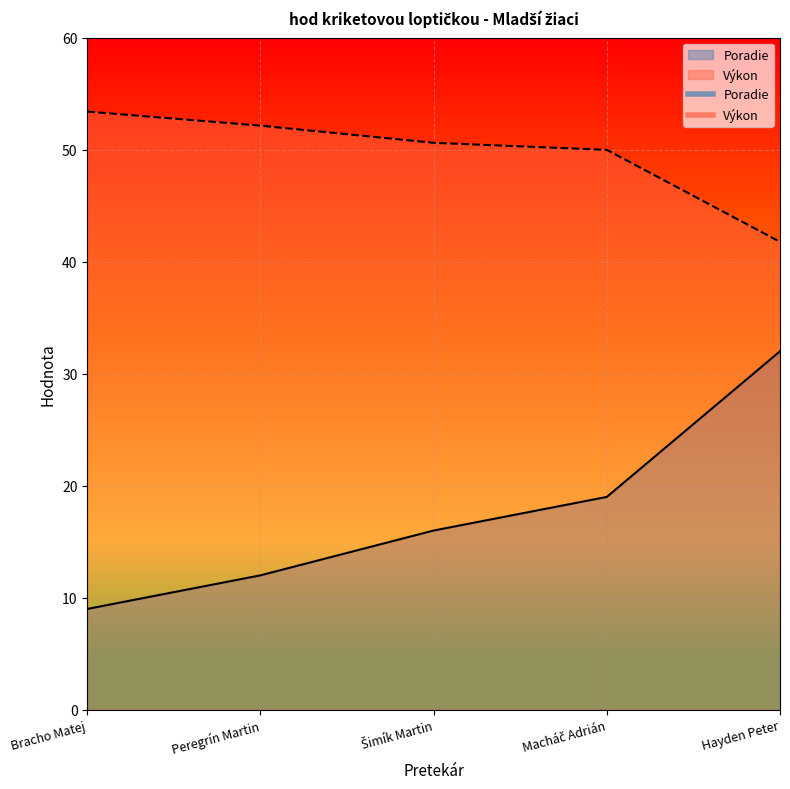

Where does the Výkon series first go above 50?

Bracho Matej